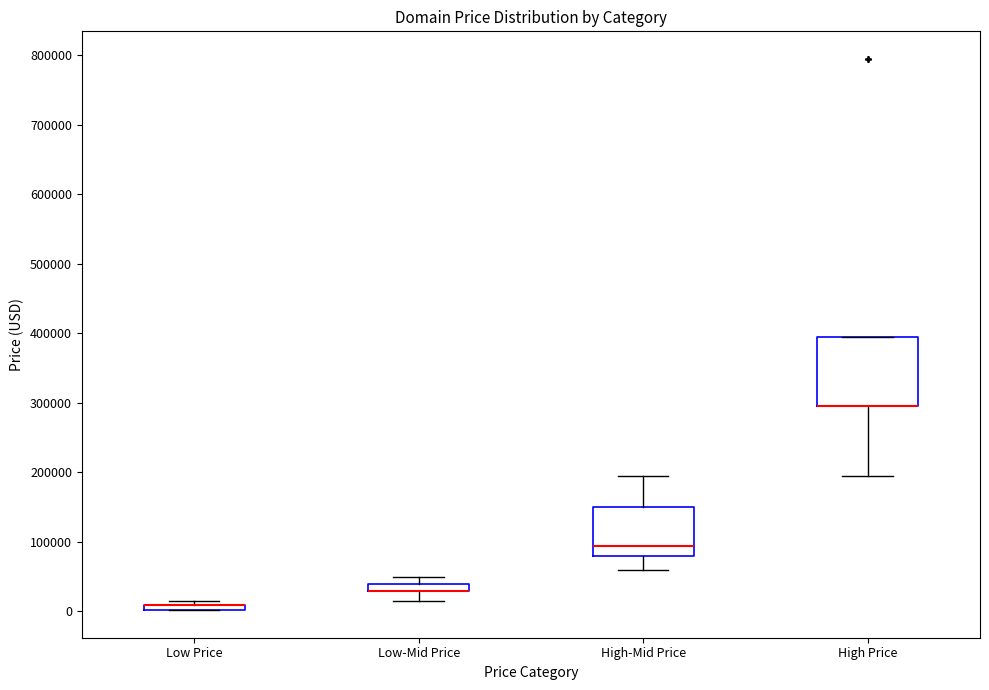

Where is the upper edge of the box for High Price on the y-axis? The values are not printed on the chart, so give them approximately, as read against the axis.

390000